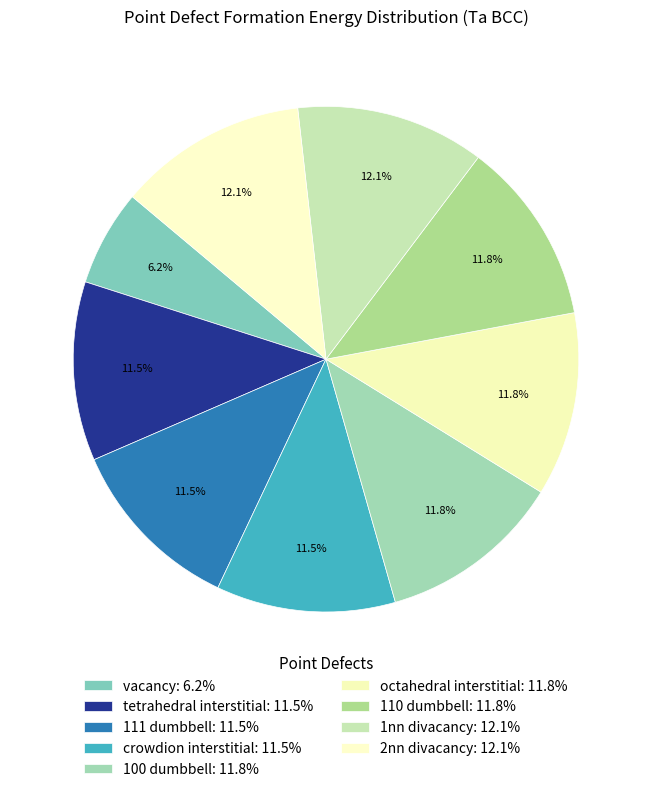

What is the ratio of the value at vacancy to the value at tetrahedral interstitial?

0.5